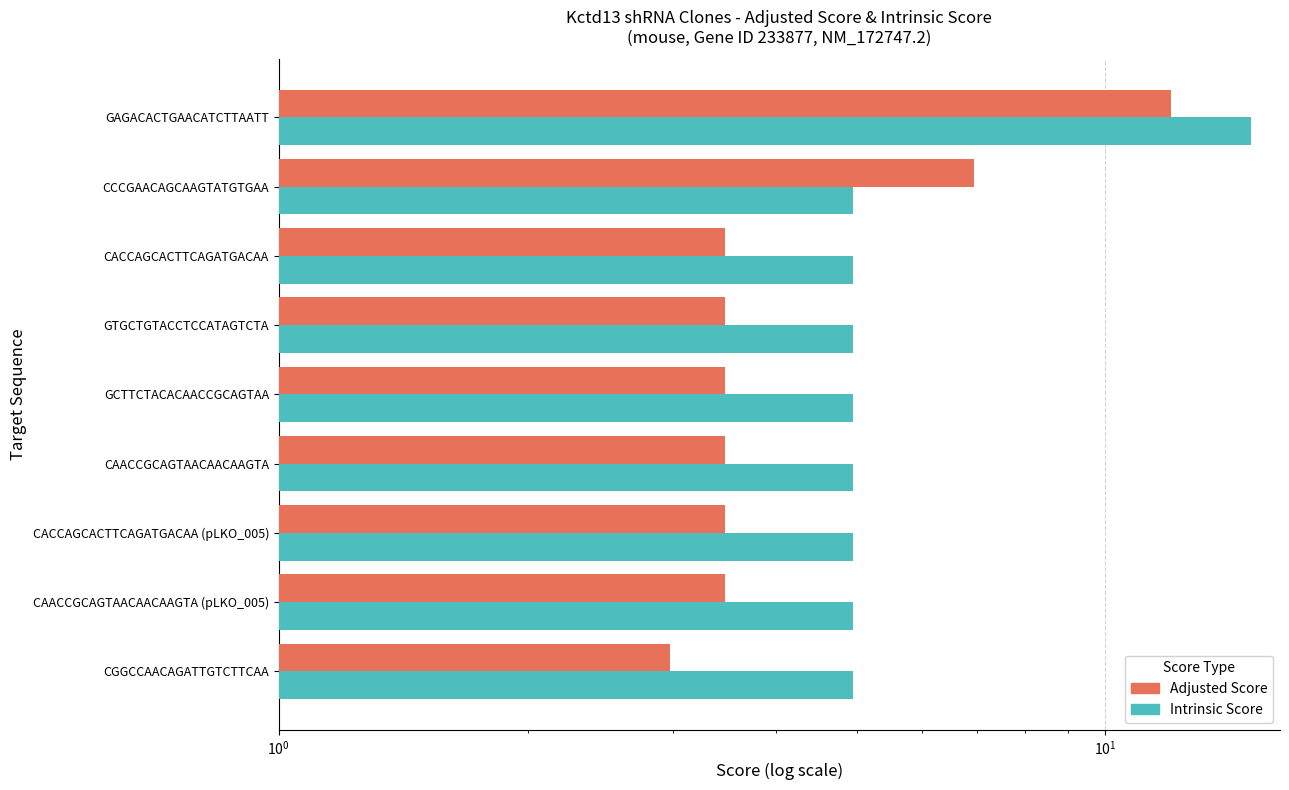

Reading right to left, transcribe all the data shown in this chart.

Adjusted Score: 12.0	6.9	3.5	3.5	3.5	3.5	3.5	3.5	3.0
Intrinsic Score: 15.0	5.0	5.0	5.0	5.0	5.0	5.0	5.0	5.0